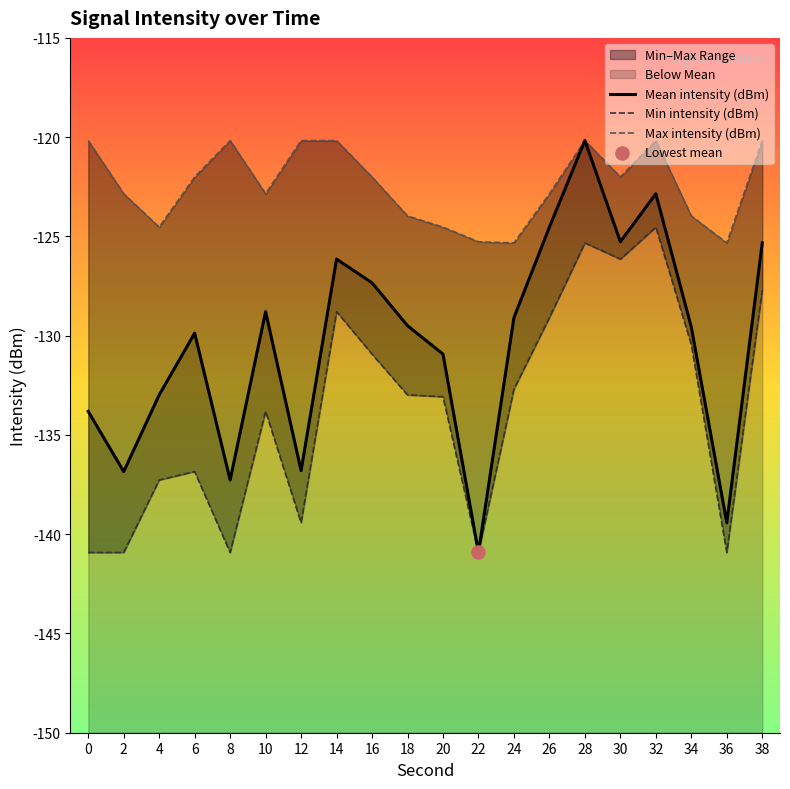

Which series has the largest total across all categories?

Max intensity (dBm)